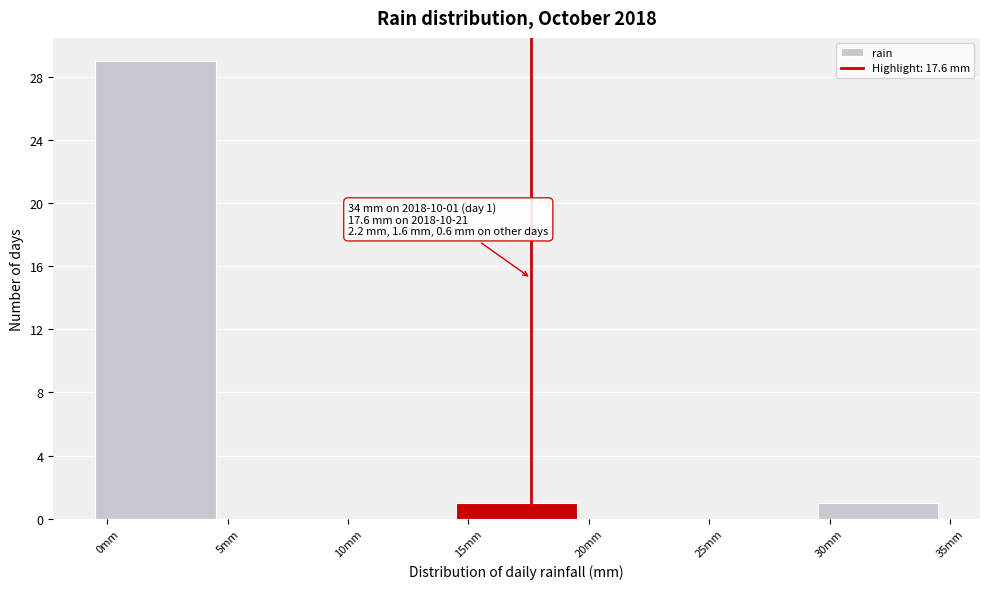

Which range on the x-axis has the tallest bar?

-0.5 to 4.5